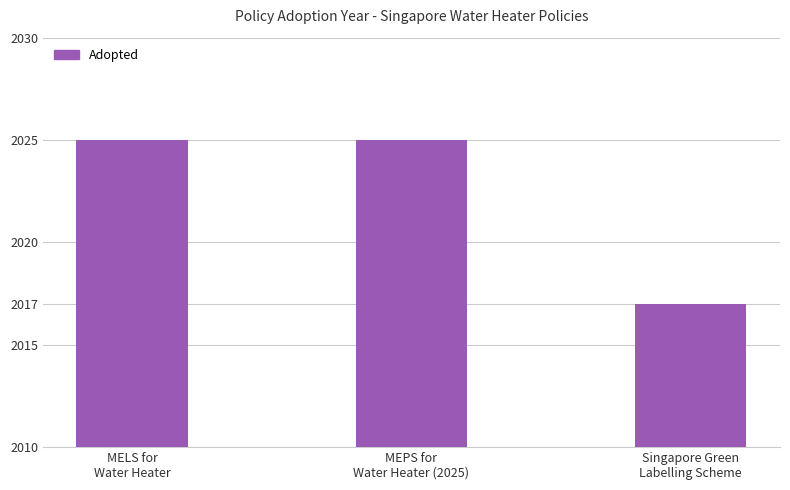

What is the difference between the maximum and minimum values?

8